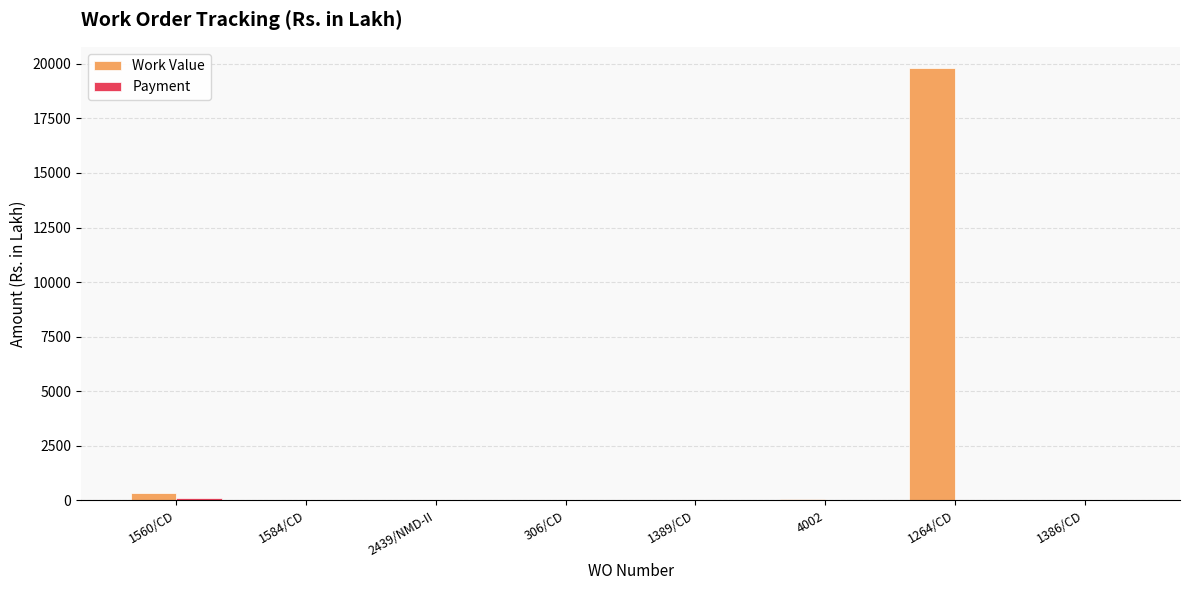

Which category has the highest value across all series?

1264/CD